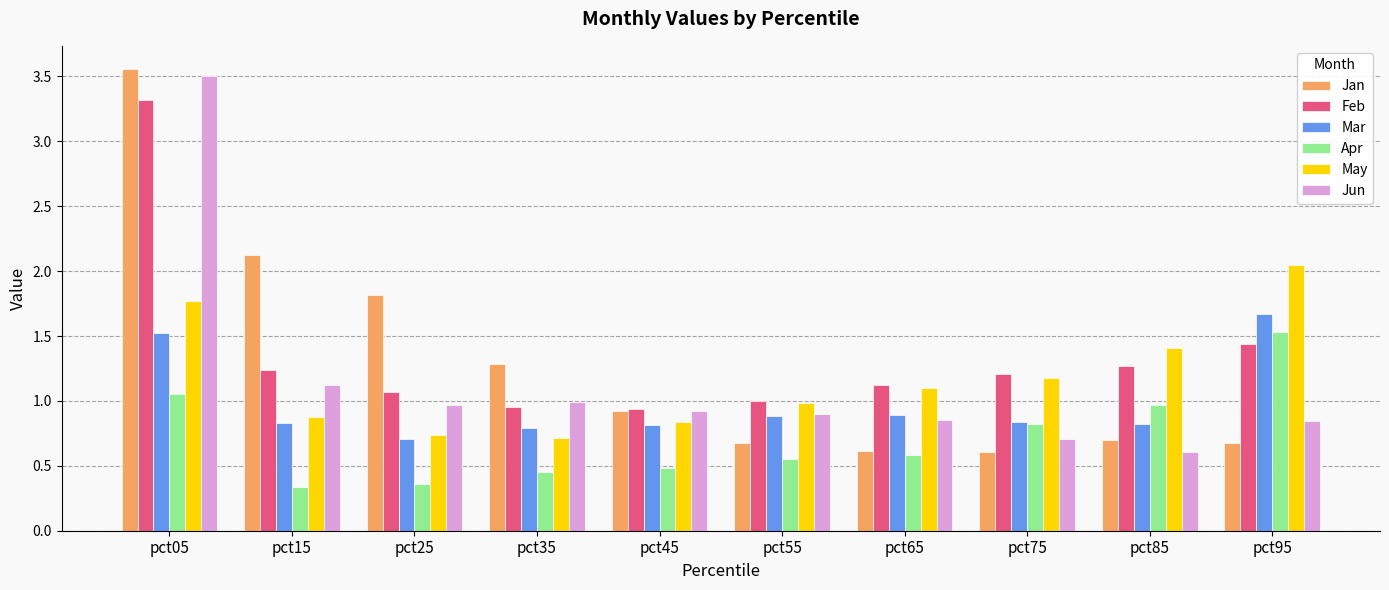

Is it true that Mar equals 0.8 at pct85?

True